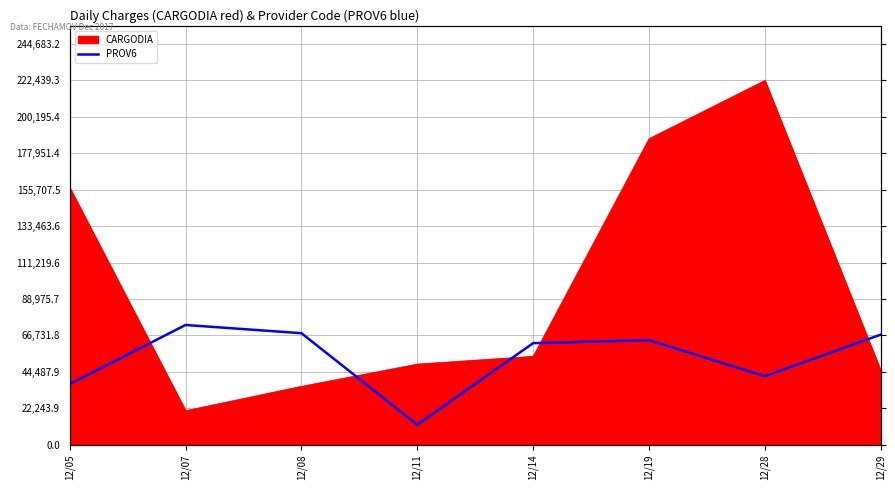

Which label corresponds to the smallest value in the chart?

12/11